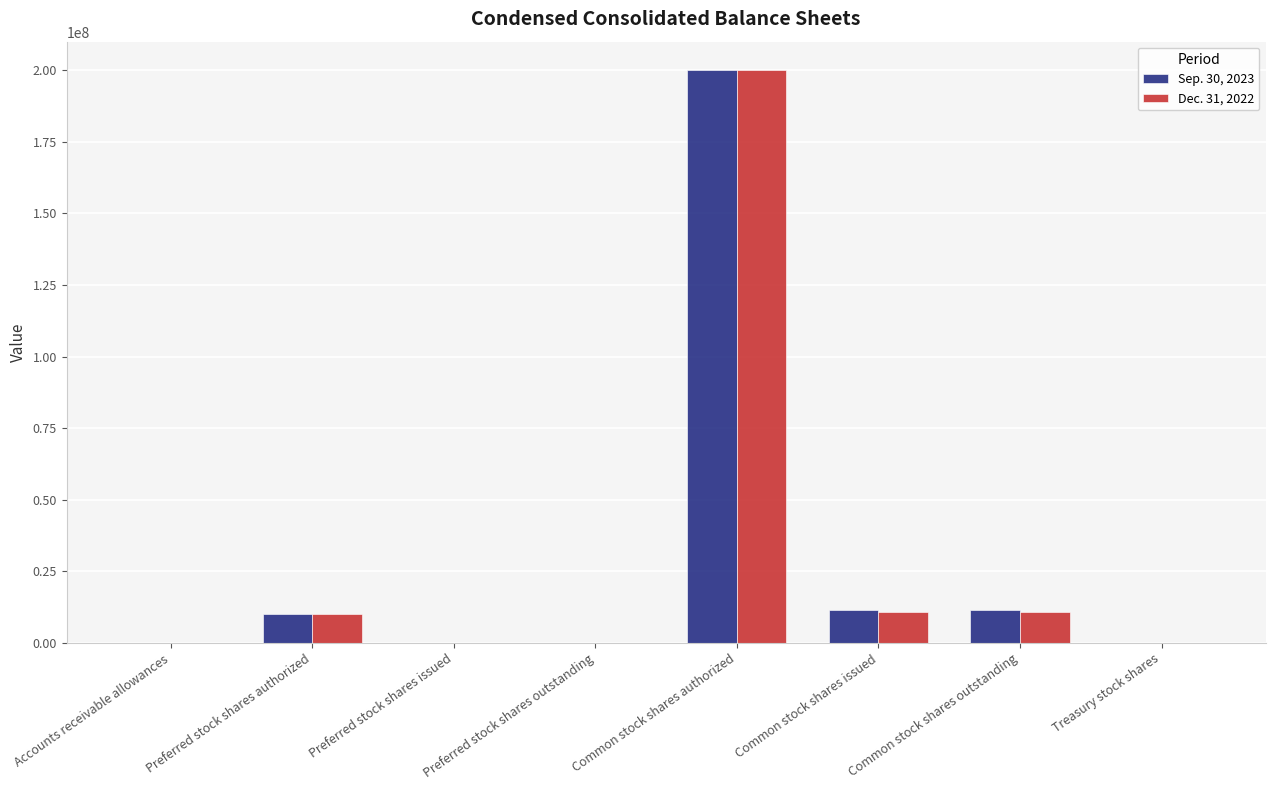

At which category does the chart reach its peak across all series?

Common stock shares authorized